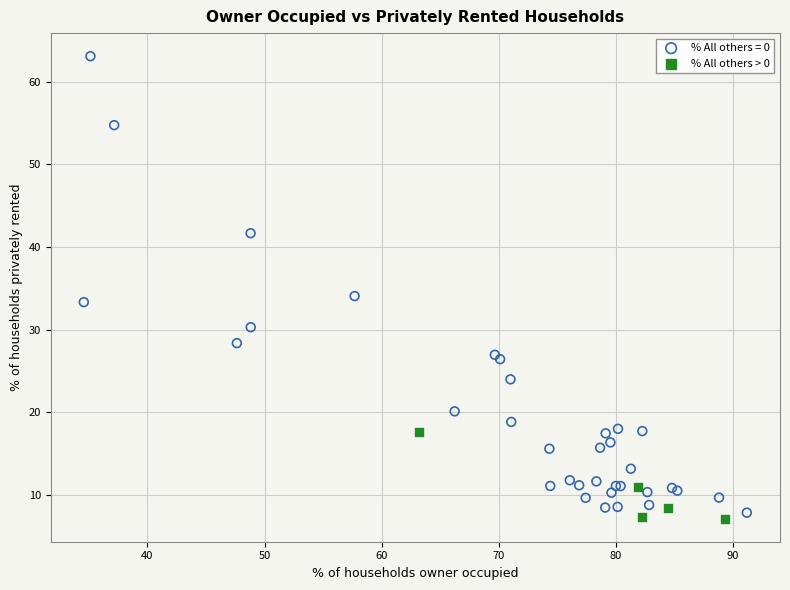

Which series reaches the maximum Y coordinate?

% All others = 0